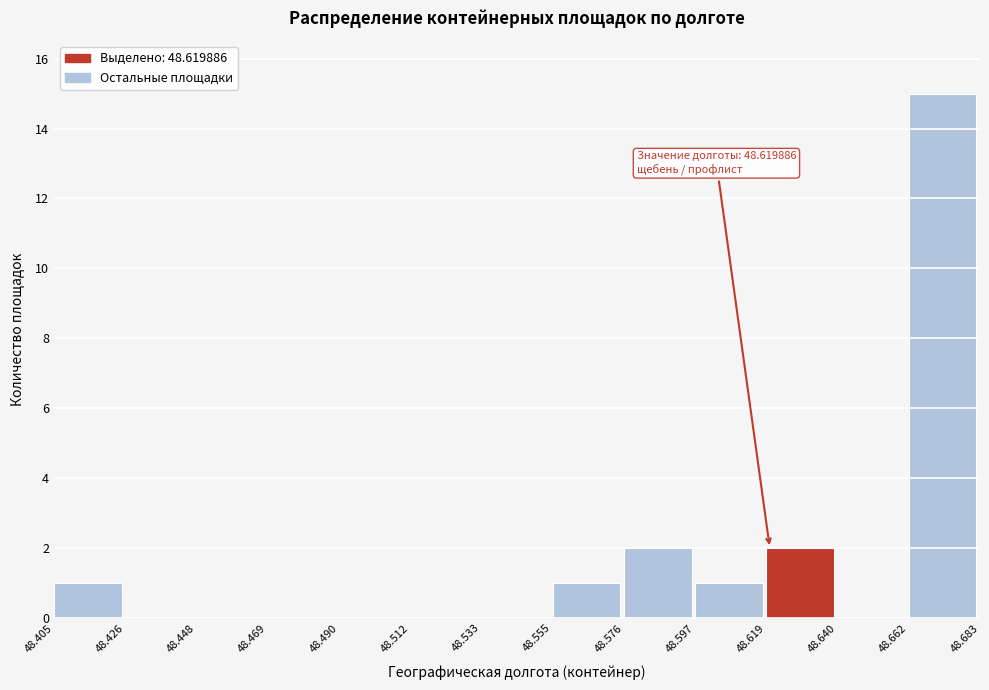

Which range on the x-axis has the tallest bar?

48.662 to 48.683